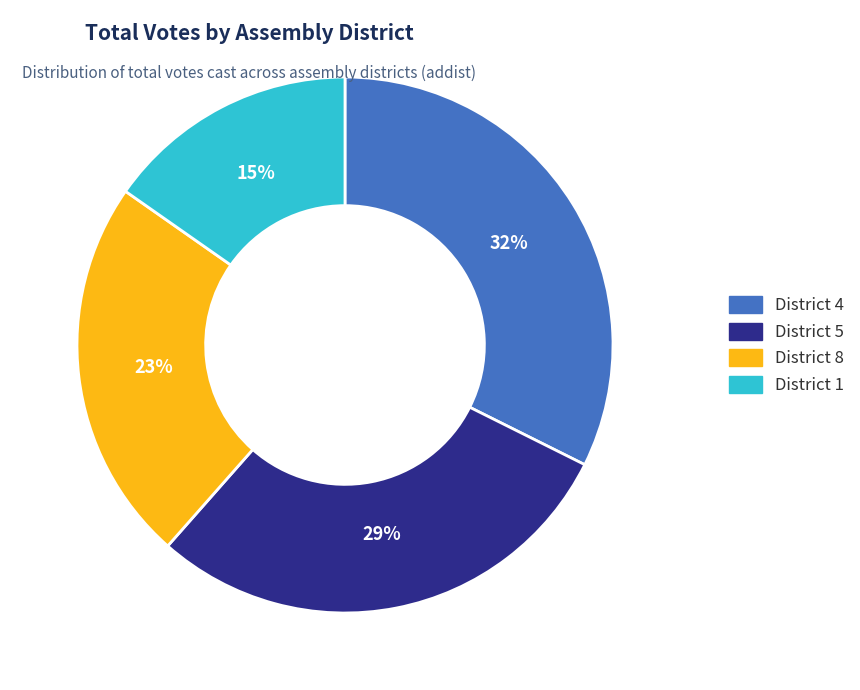

Is there any slice that represents more than half of the pie?

No